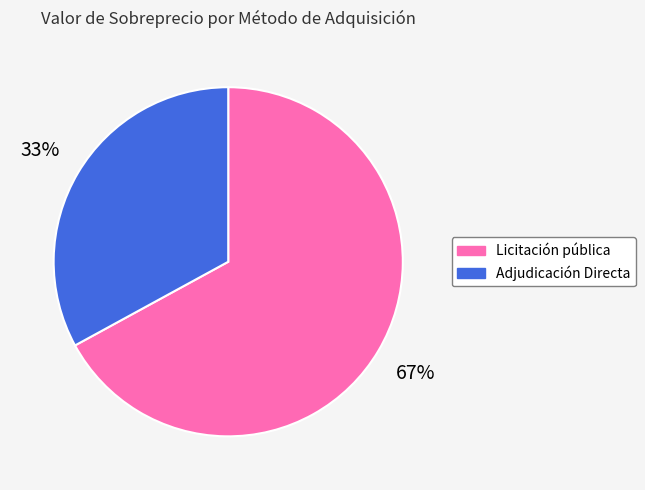

To the nearest percent, what percentage of the pie is Adjudicación Directa?

33%